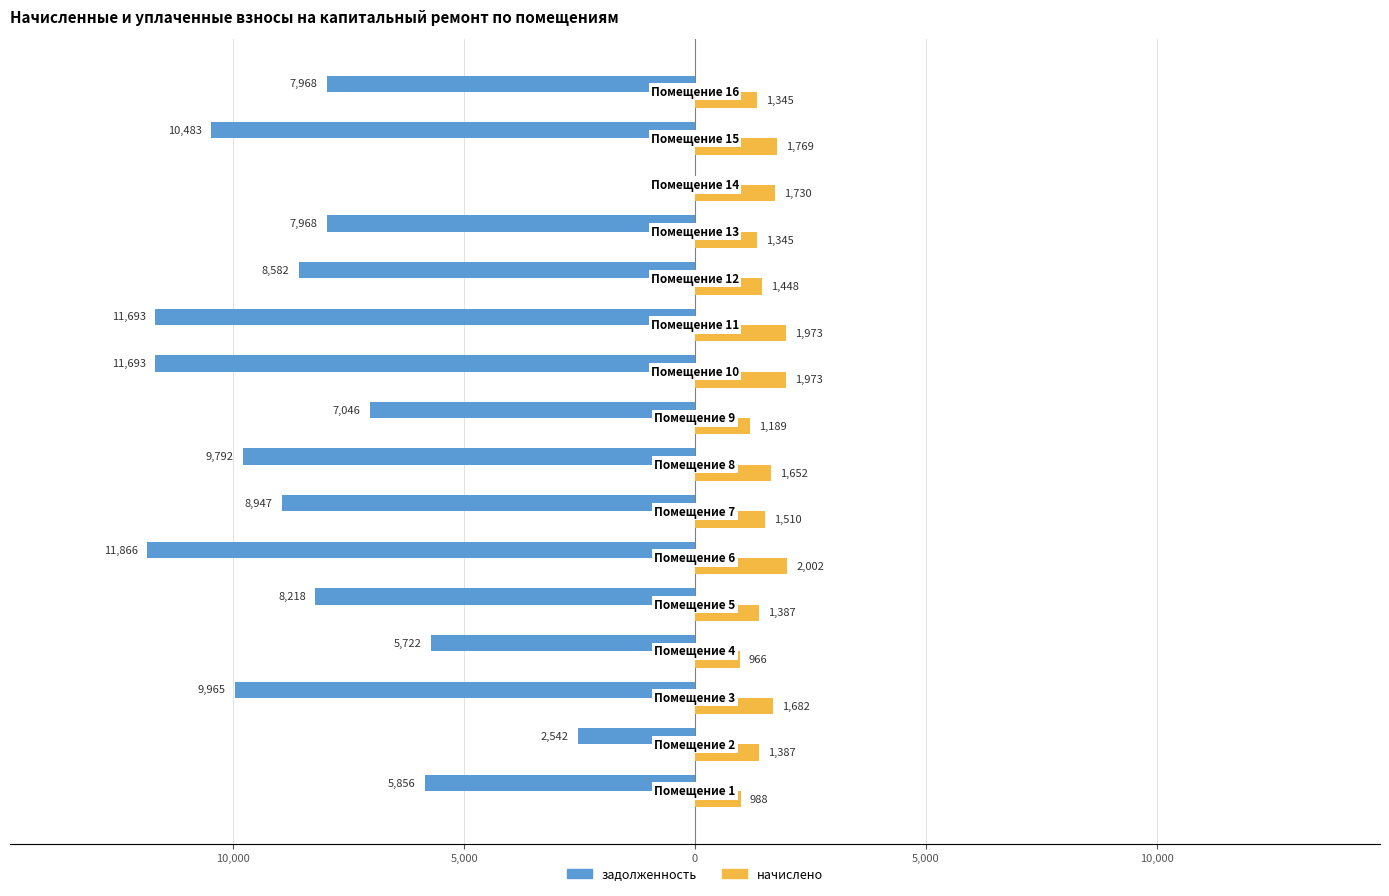

What is the maximum value shown in the chart?

2002.3